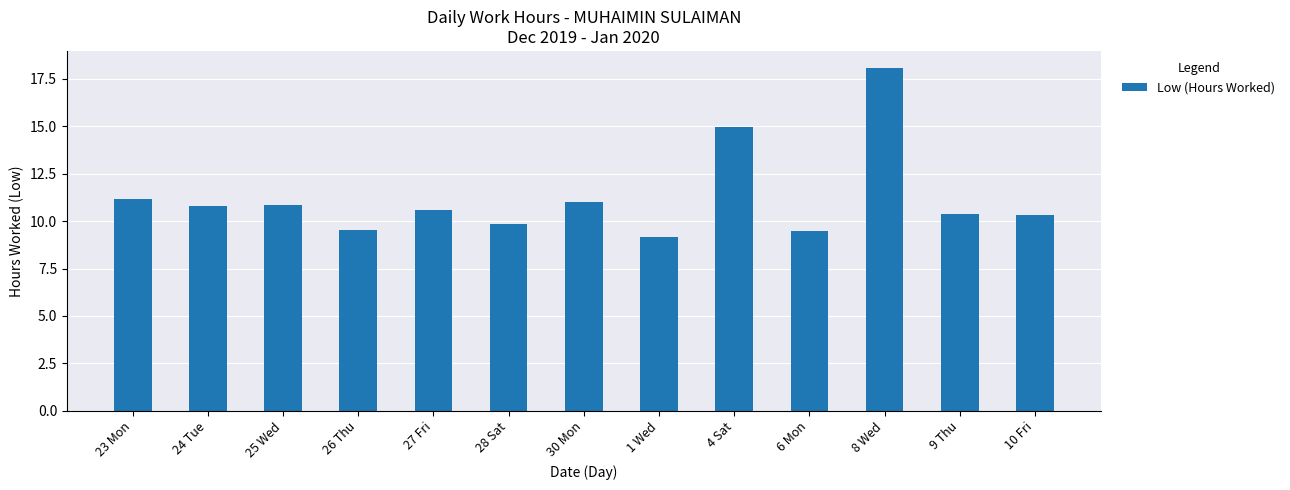

What value does the data have at 25 Wed?

10.9